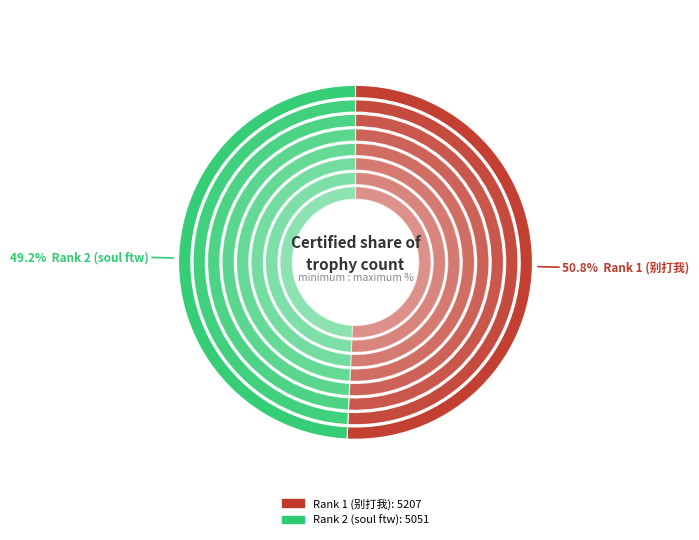

What is the smallest slice in the pie chart?

Rank 2 (soul ftw)